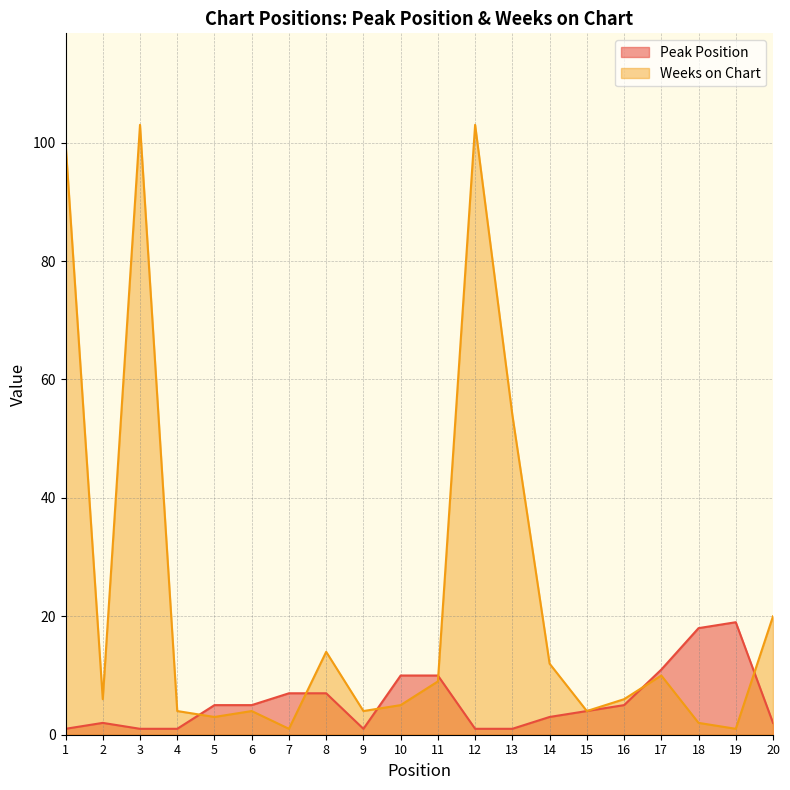

Between 8 and 19, which series saw the biggest shift?

Weeks on Chart